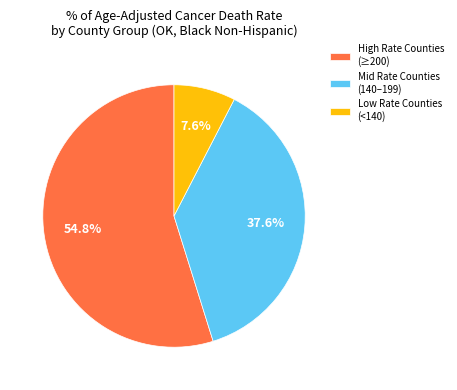

Count the number of slices in the pie.

3